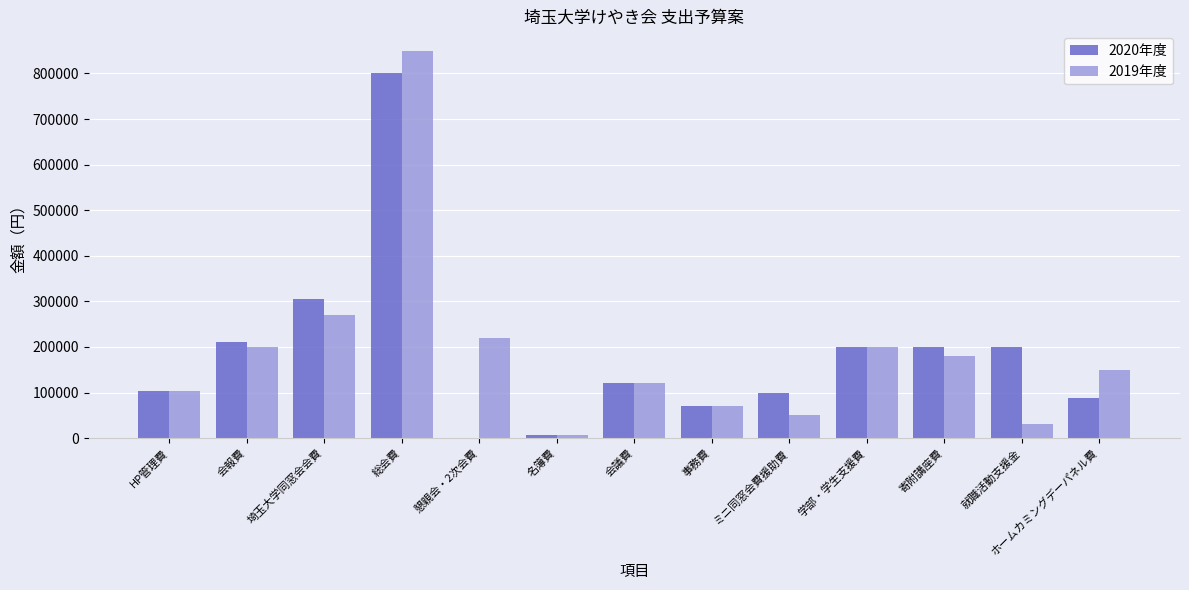

What is the difference between the 2020年度 values at 懇親会・2次会費 and 寄附講座費?

200000